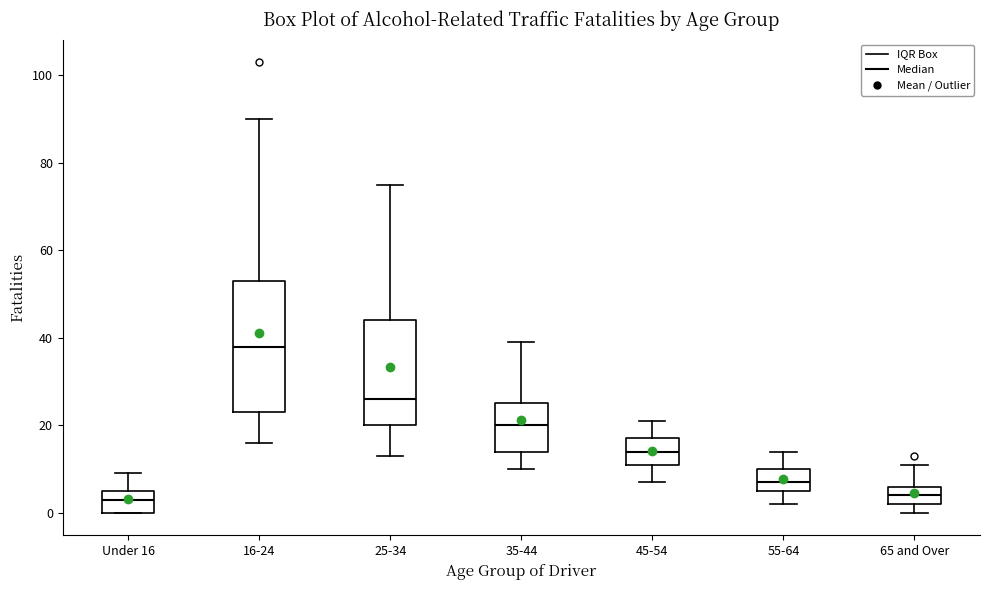

Reading left to right, transcribe this box plot: for each box, give where its median line is, the range the box spans, and where its two whiskers end, as read against the y-axis. The values are not printed on the chart, so give them approximately, as read against the axis.

Under 16: median 4, box 0 to 6, whiskers 0 to 10
16-24: median 38, box 24 to 54, whiskers 16 to 90
25-34: median 26, box 20 to 44, whiskers 14 to 76
35-44: median 20, box 14 to 26, whiskers 10 to 40
45-54: median 14, box 12 to 18, whiskers 8 to 22
55-64: median 8, box 6 to 10, whiskers 2 to 14
65 and Over: median 4, box 2 to 6, whiskers 0 to 12